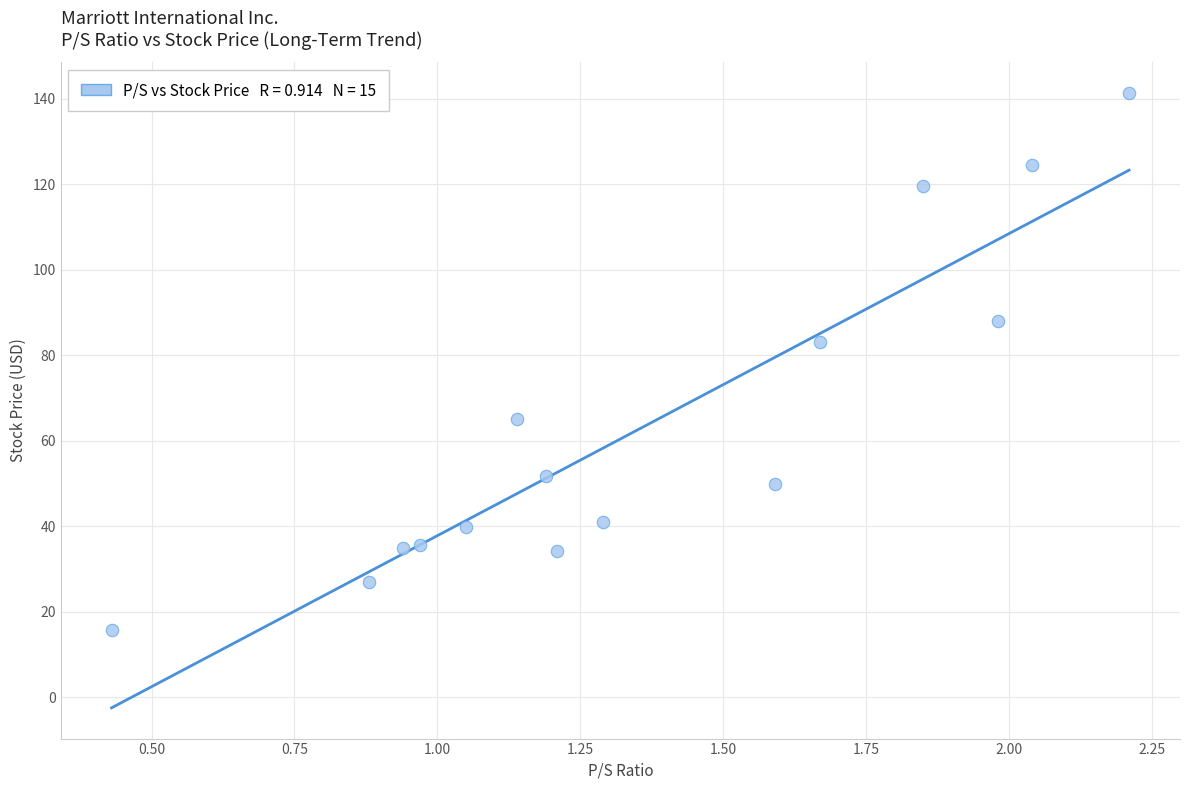

What Y value in the scatter plot is closest to 78?

83.1